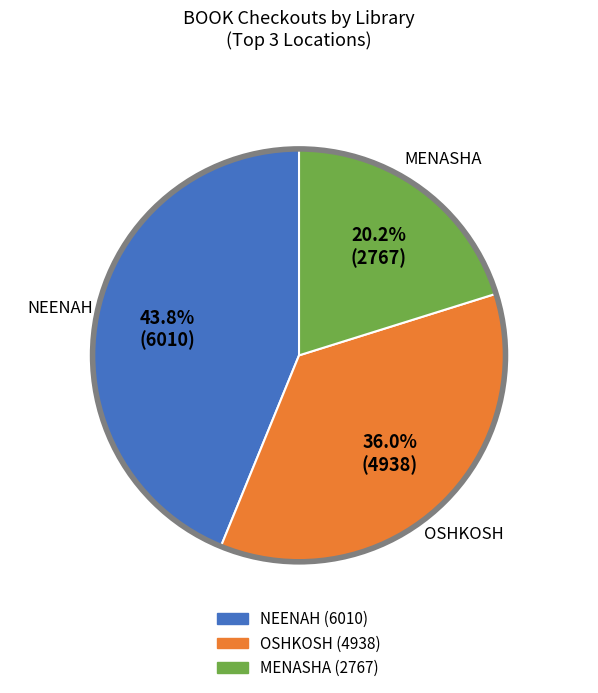

Does any single category account for the majority?

No